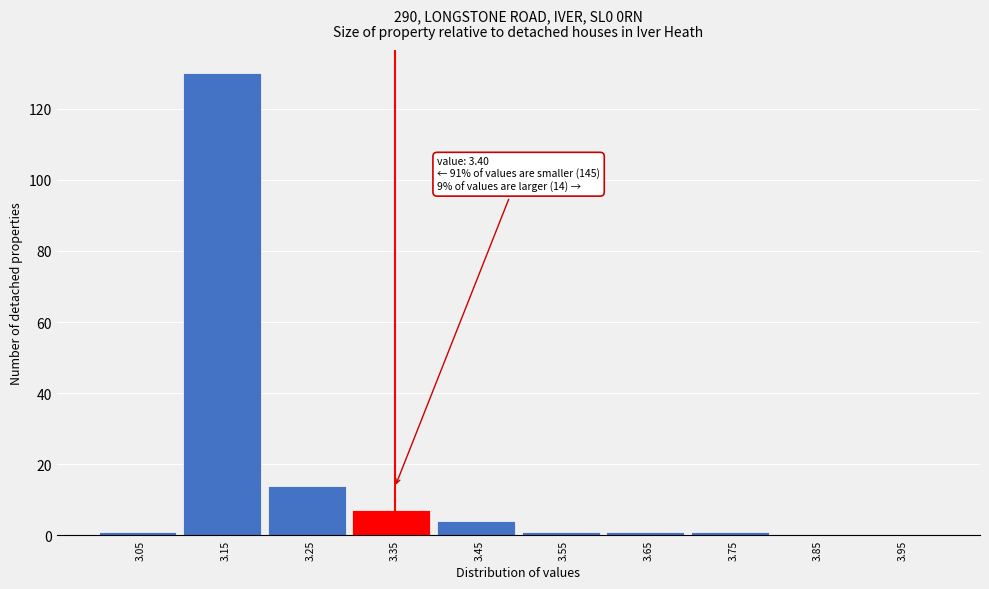

Reading right to left, extract all data points from this chart.

3.95=0	3.85=0	3.75=1	3.65=1	3.55=1	3.45=4	3.35=7	3.25=14	3.15=130	3.05=1